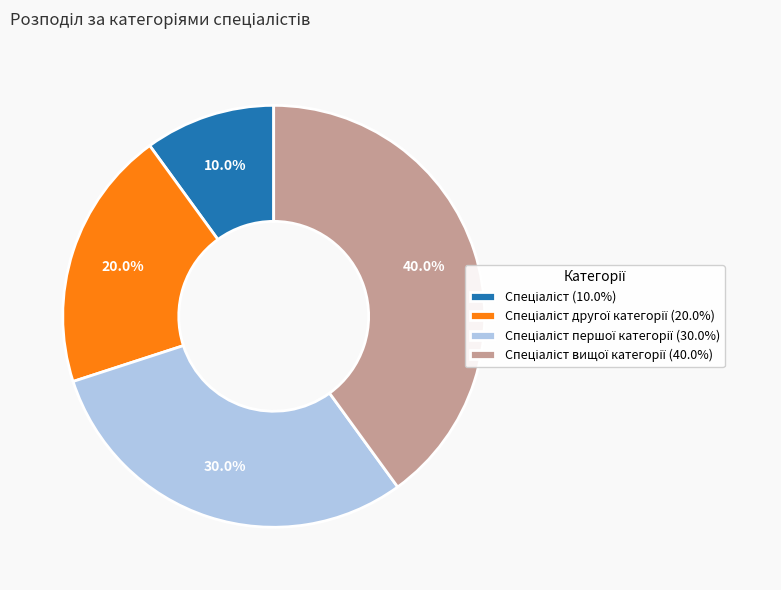

Is there a majority slice in this chart?

No